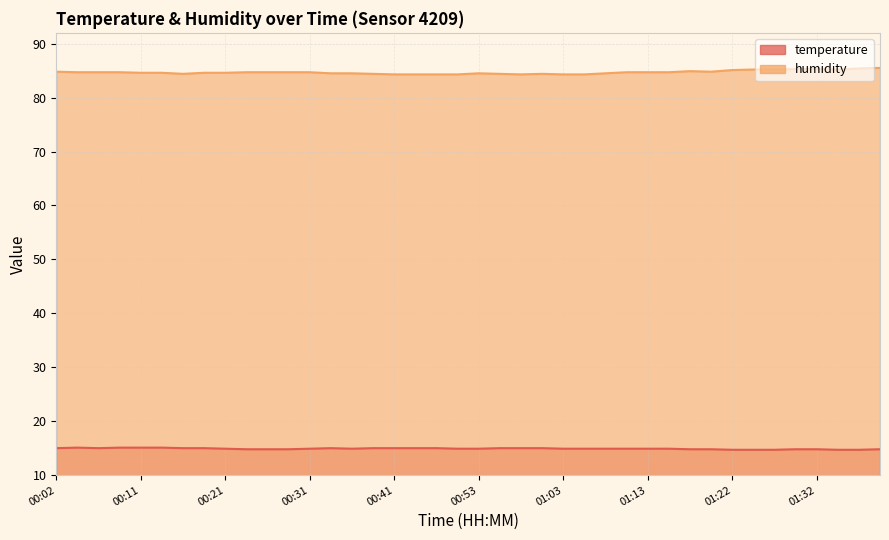

At 00:04, list the series in order from smallest to largest.

temperature, humidity